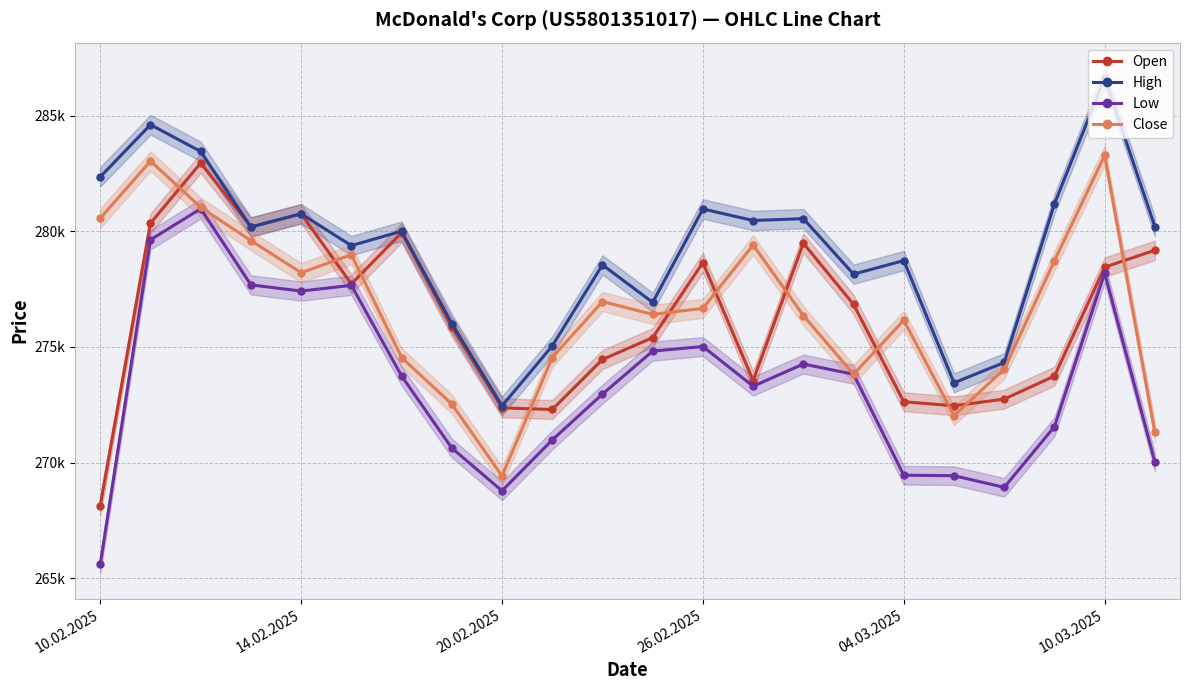

Rank the series at 10.02.2025 from lowest to highest value.

Low, Open, Close, High